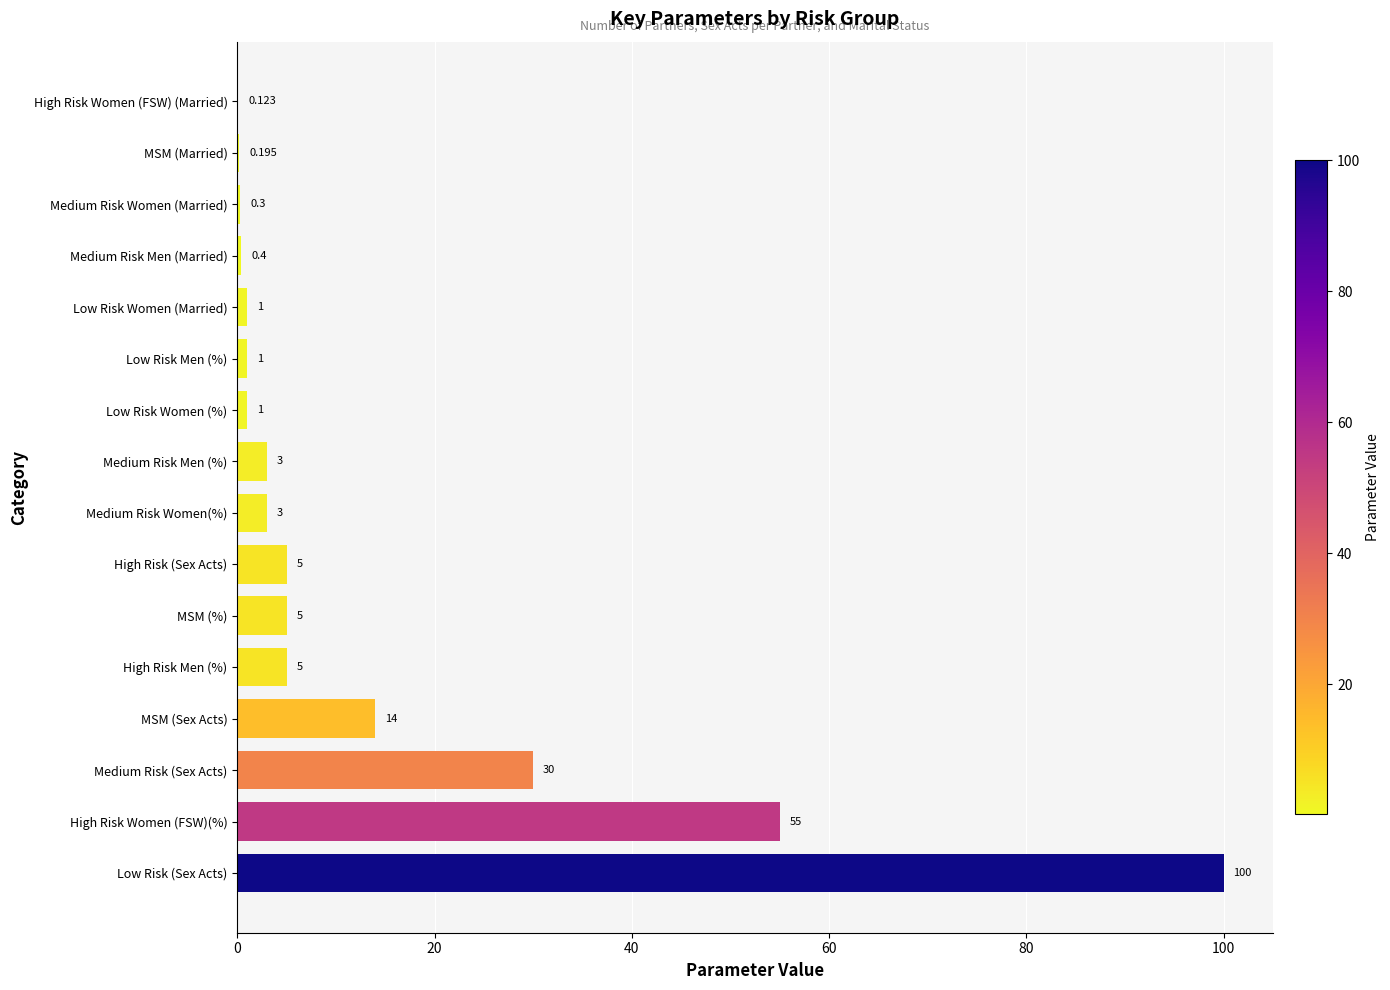

Which category has the highest value across all series?

Low Risk (Sex Acts)